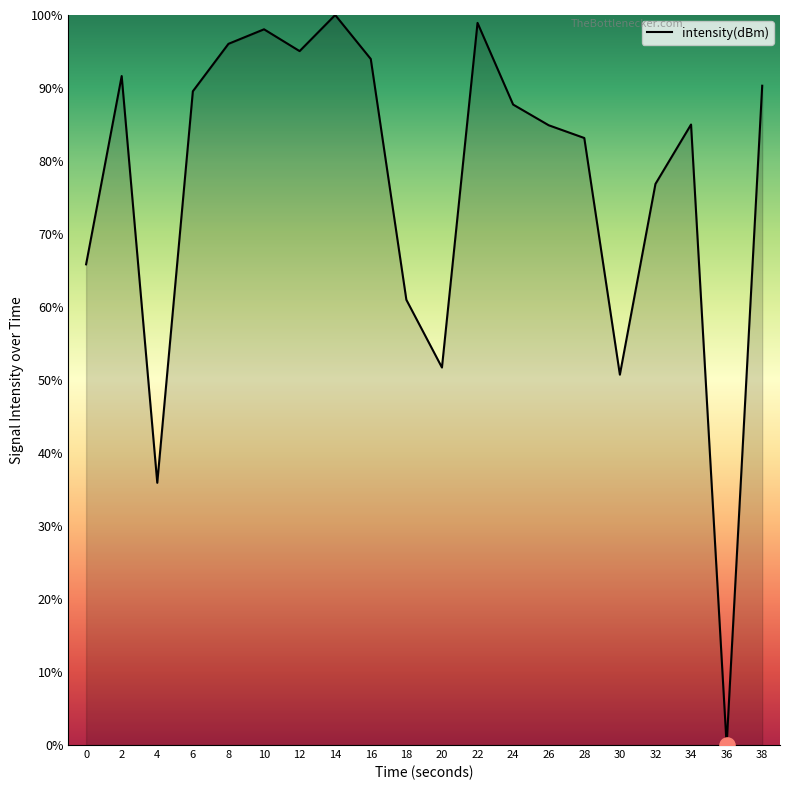

What is the change in value from 8 to 36?

-96.0